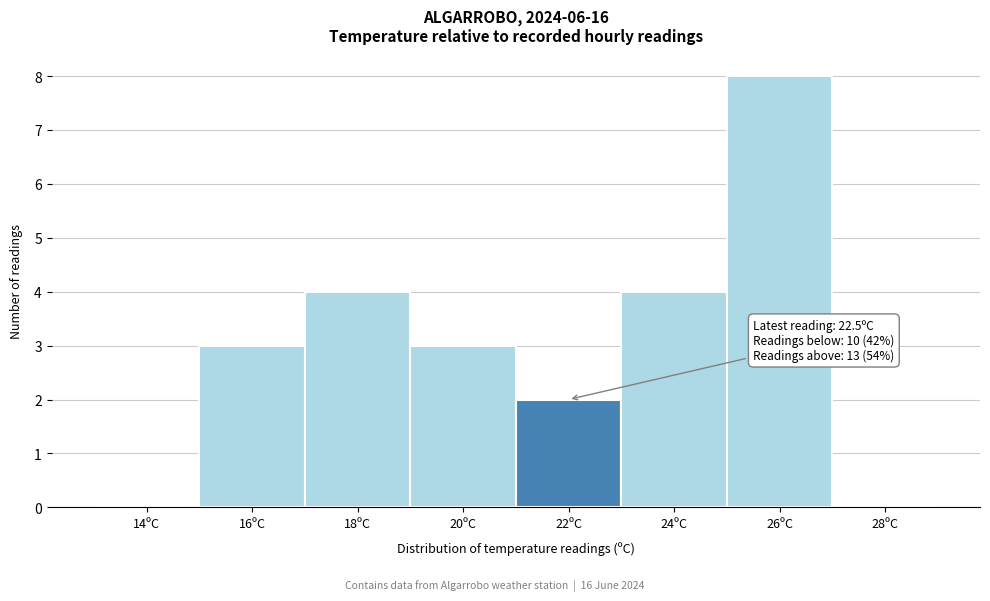

Reading left to right, extract all data points from this chart.

14ºC=0	16ºC=3	18ºC=4	20ºC=3	22ºC=2	24ºC=4	26ºC=8	28ºC=0